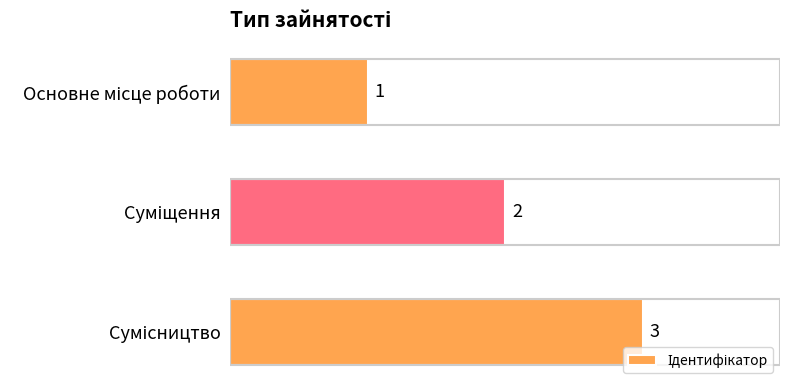

What is the sum of all values?

6